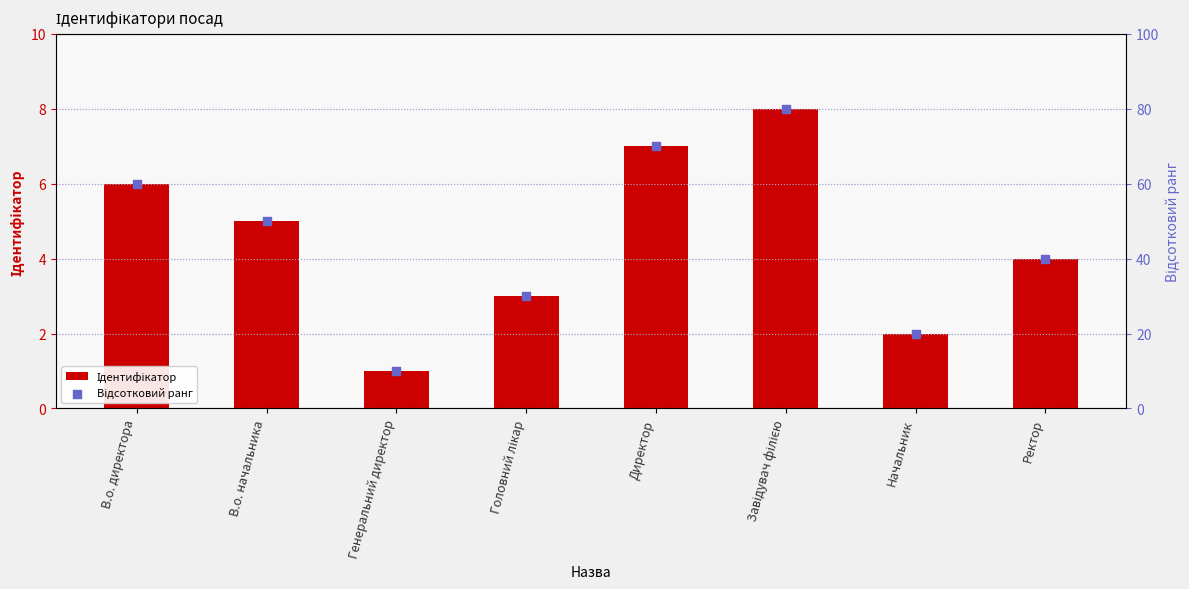

What is the total value across all series at Директор?

77